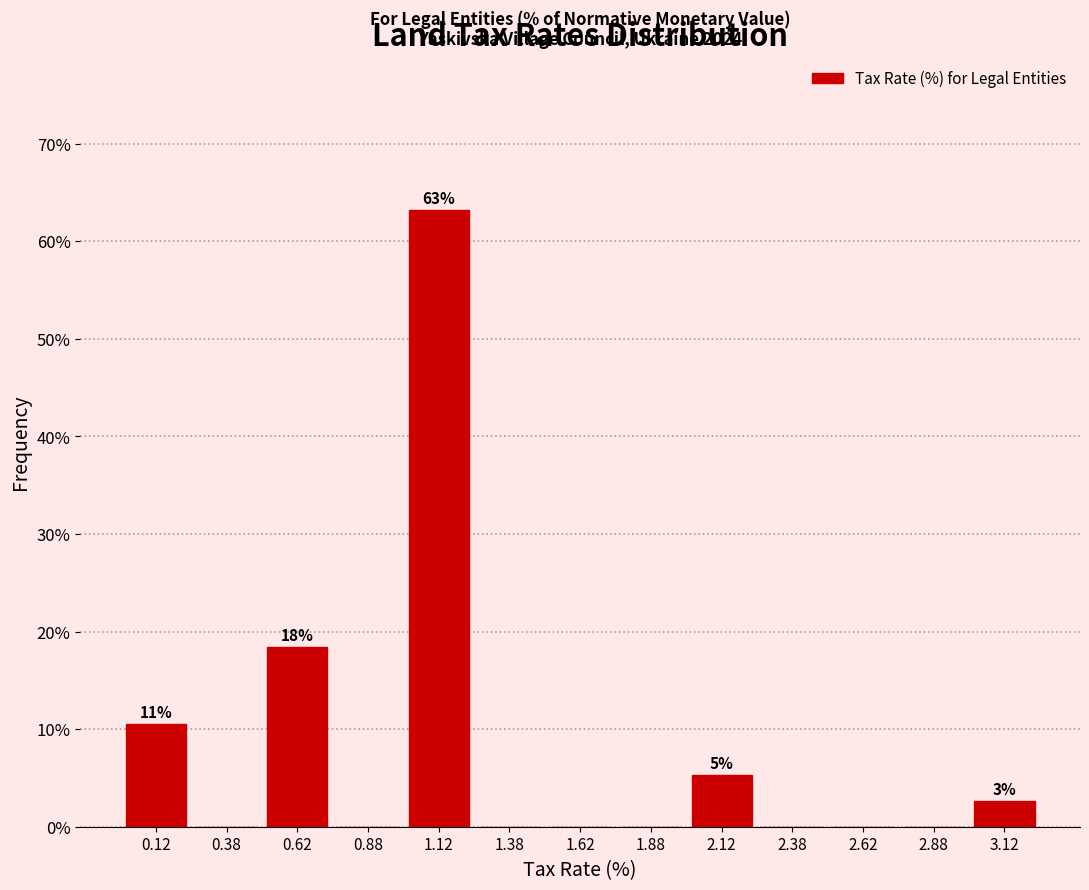

Over which range of the x-axis is the bar tallest?

1.00 to 1.25